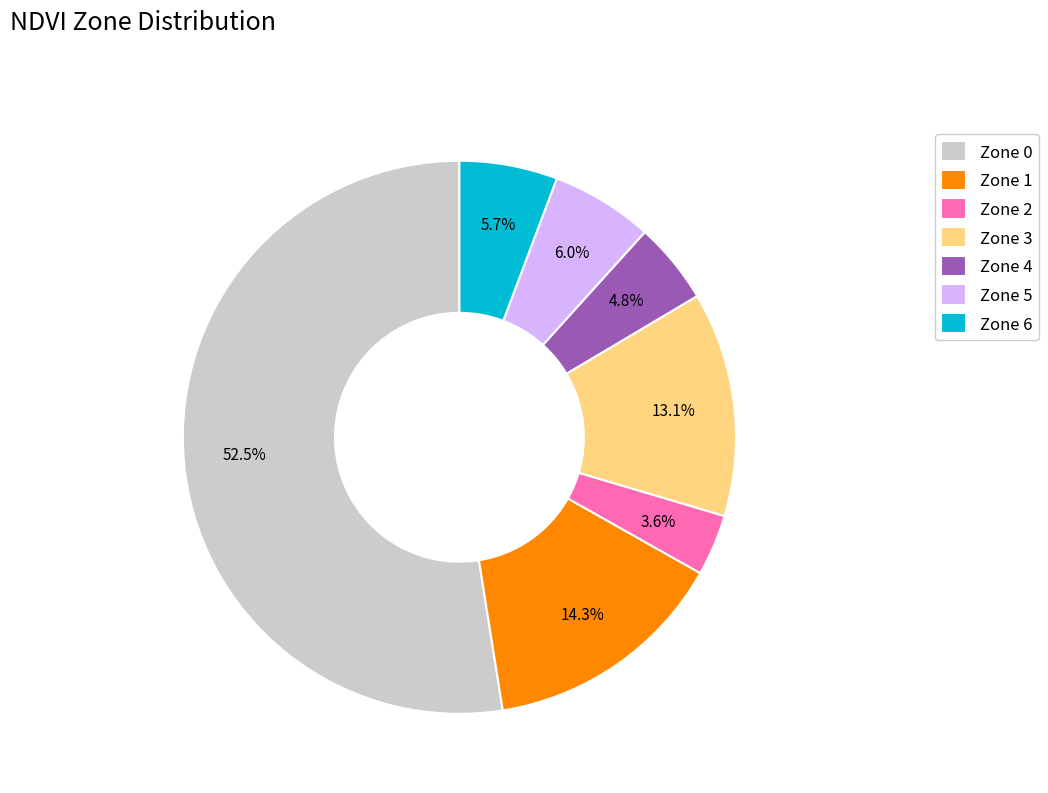

To the nearest percent, what is the difference between the Zone 3 and Zone 0 slice percentages?

39%